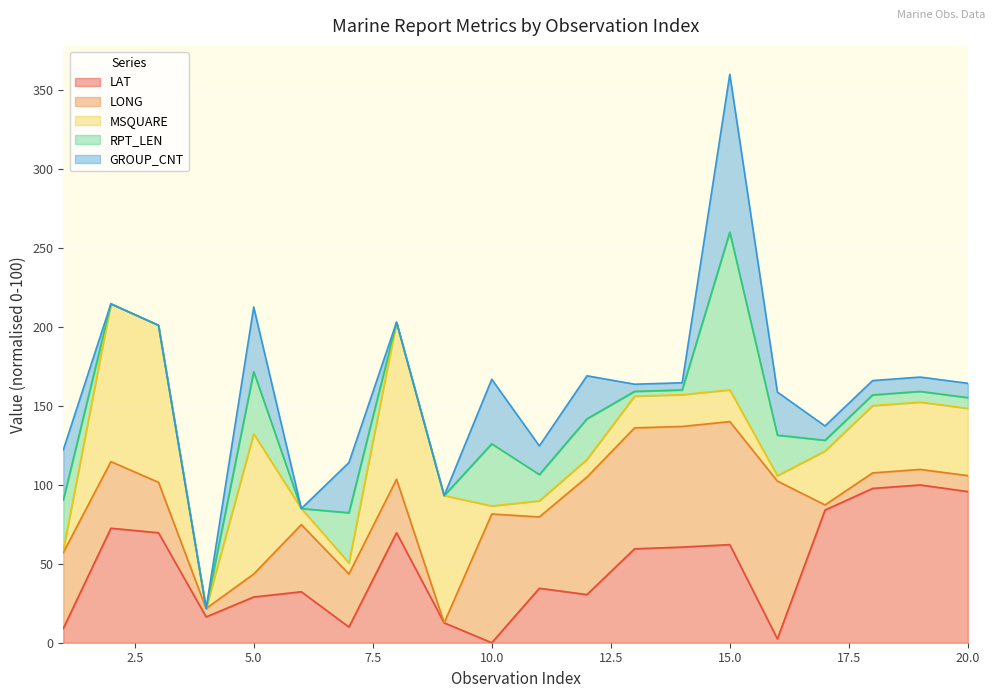

At which label does LONG reach its peak?

16